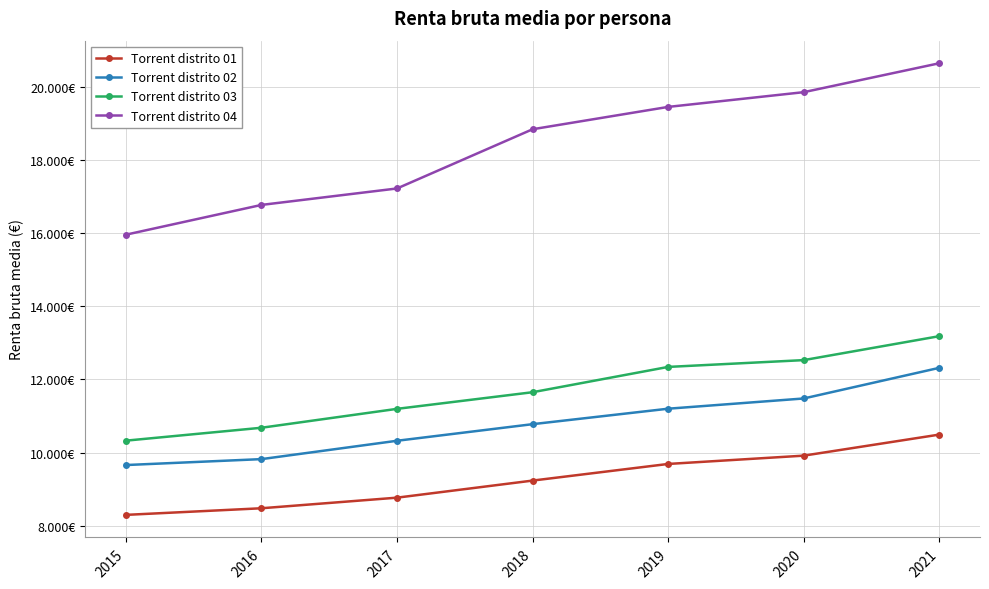

What value does the Torrent distrito 01 series have at 2016?

8475